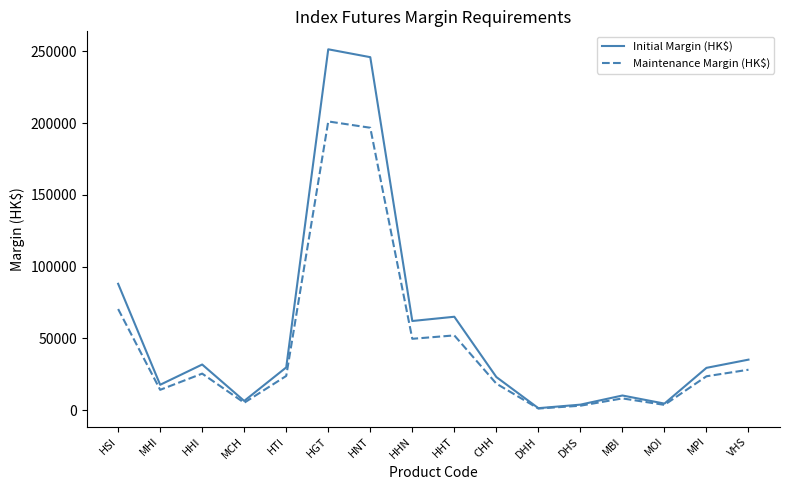

Between MHI and DHS, which series saw the biggest shift?

Initial Margin (HK$)